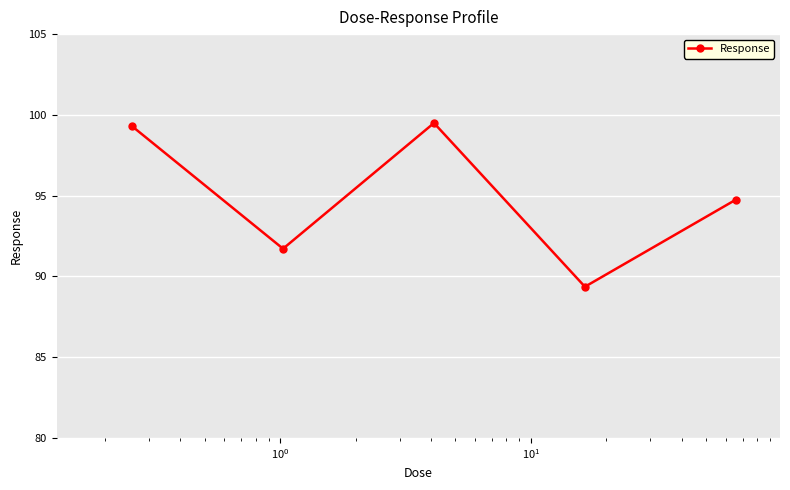

How many points are lower than both their immediate neighbors (excluding endpoints)?

2